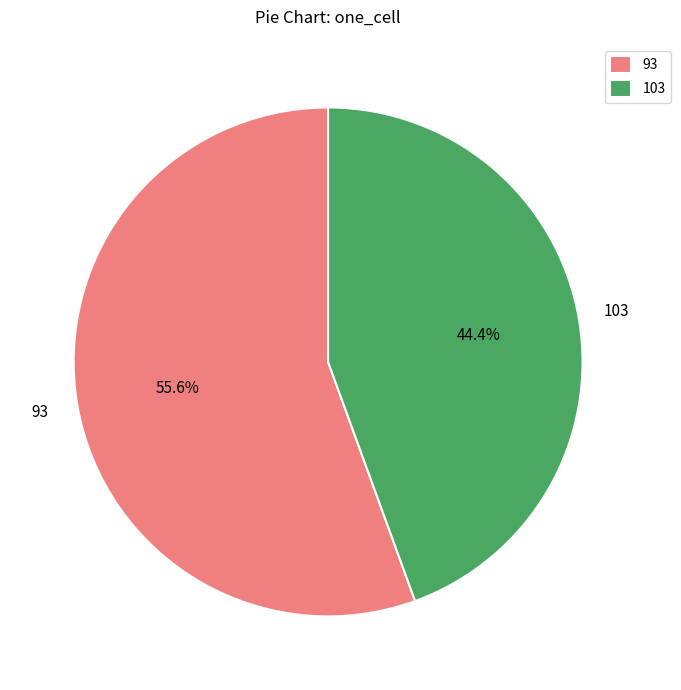

What percentage do 93 and 103 together represent?

100.0%